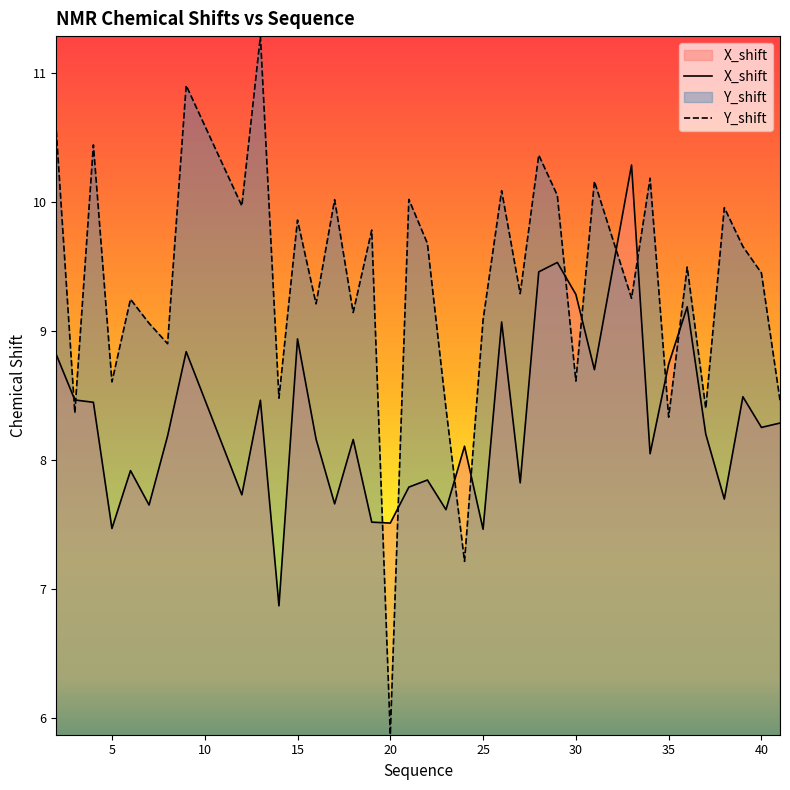

The Y_shift series shows 17.3 at 40. True or false?

False